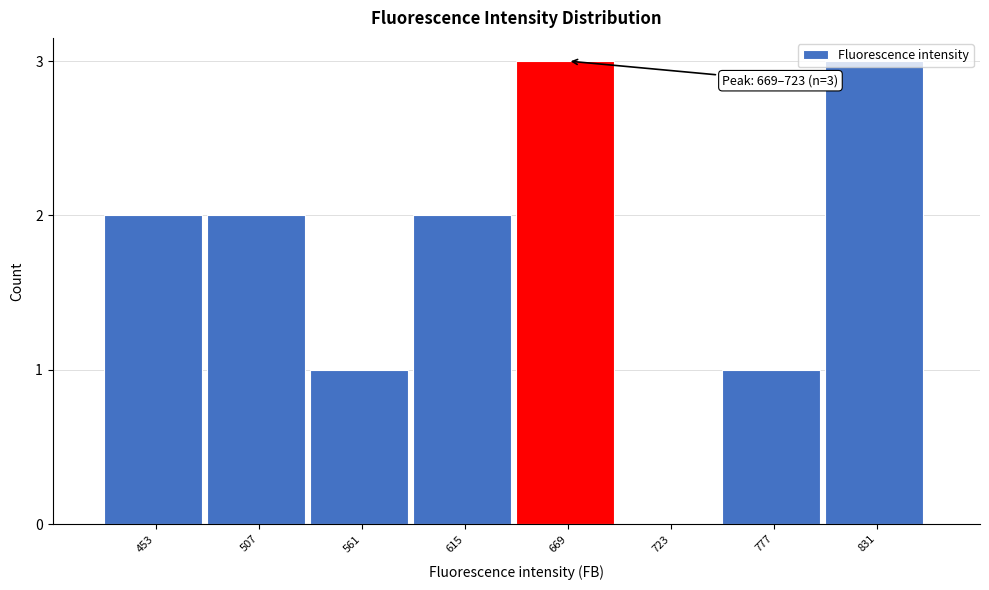

What is the change in value from 561 to 669?

+2